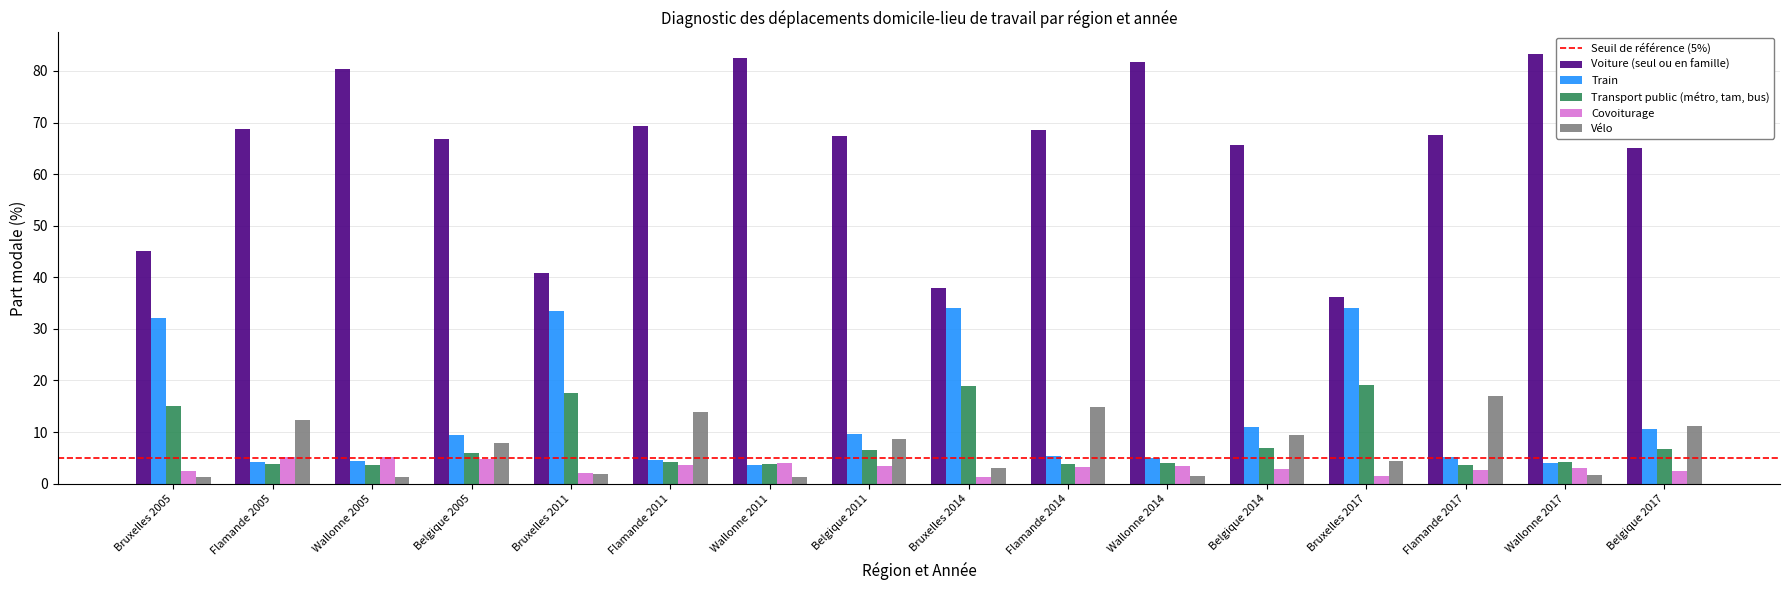

How many groups of bars are there?

16